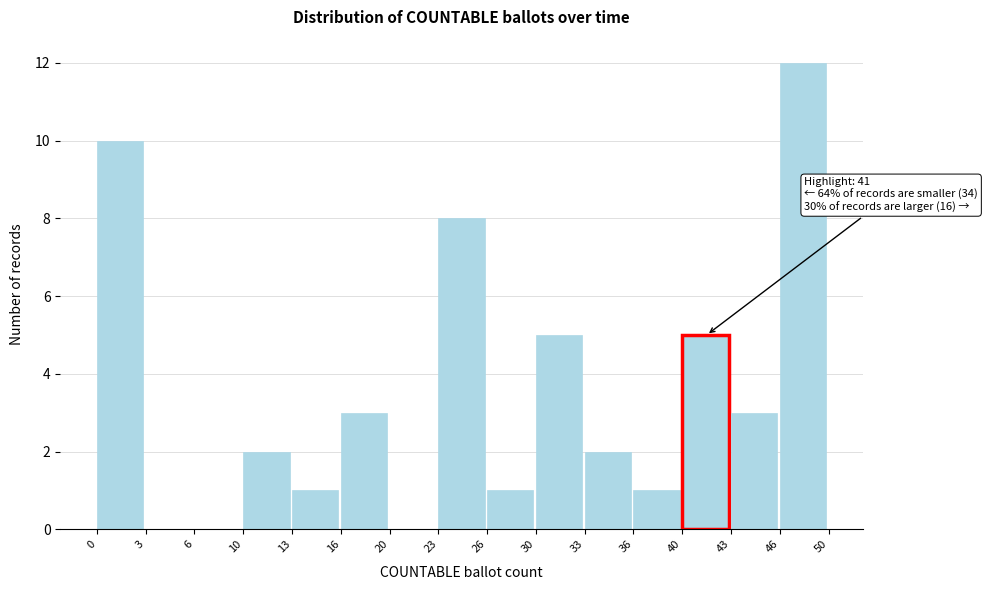

Reading left to right, list all the values displayed in this chart.

0=10	3=0	6=0	10=2	13=1	16=3	20=0	23=8	26=1	30=5	33=2	36=1	40=5	43=3	46=12